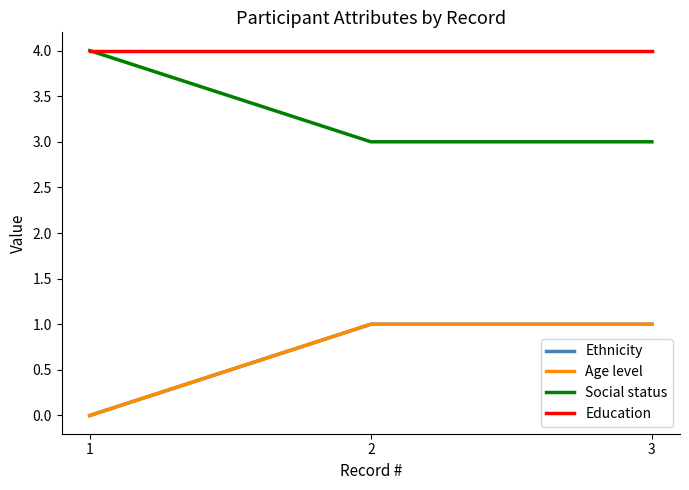

Is this an area chart (filled region under the line)?

No